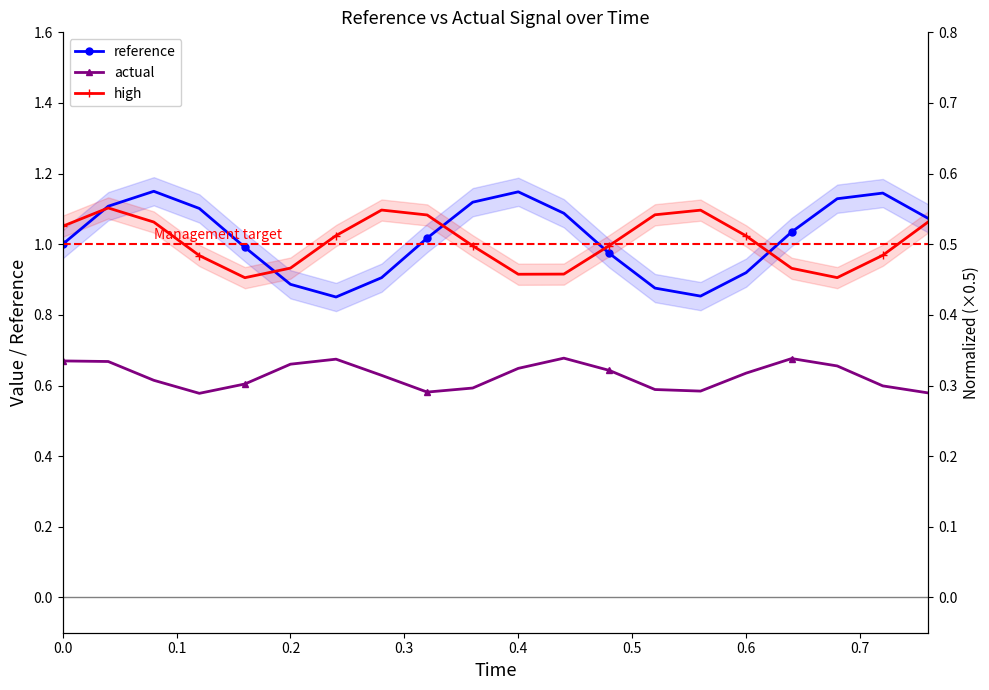

Does the chart have visible grid lines?

No